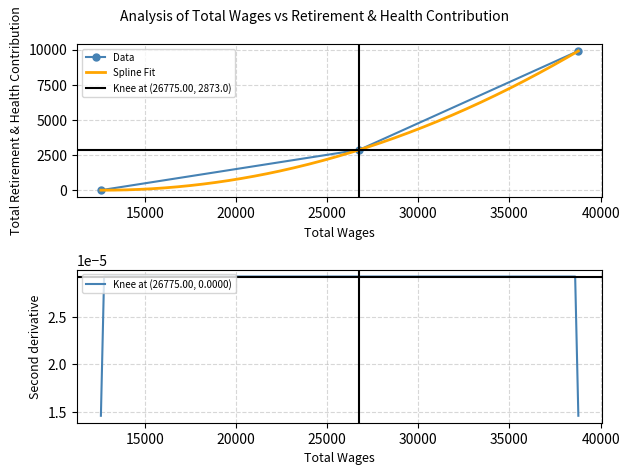

True or false: the data shows 14871 at 38780.0.

False